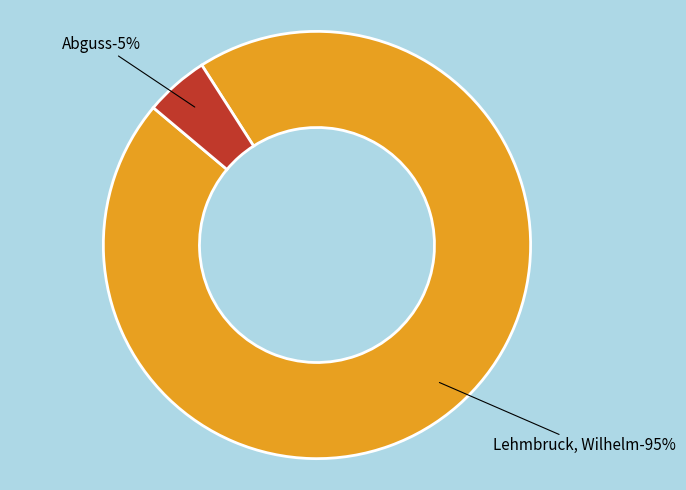

Is it true that Lehmbruck, Wilhelm is 95% of the pie?

True